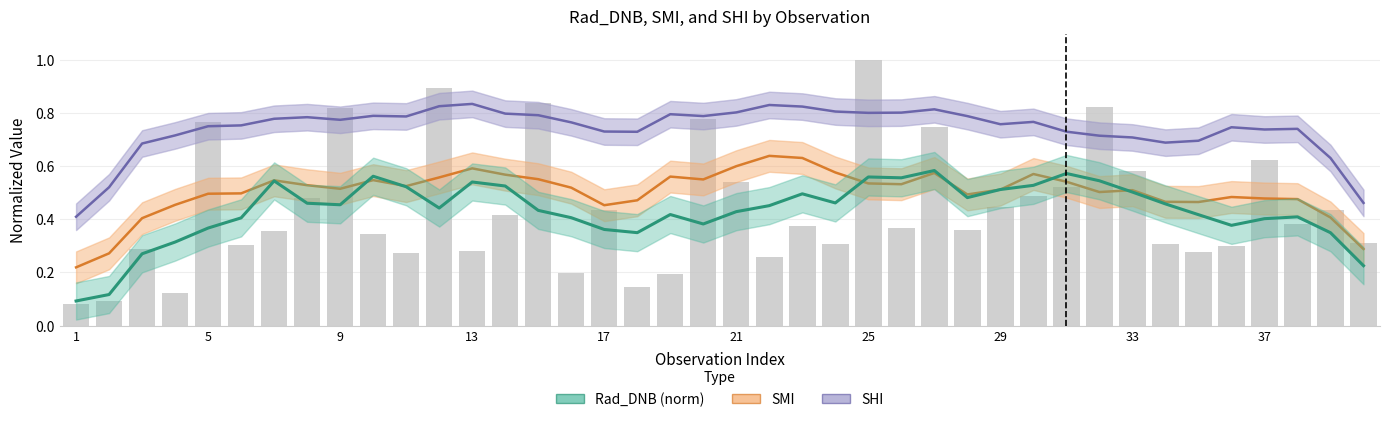

Is it true that SHI equals 0.7 at 35?

True